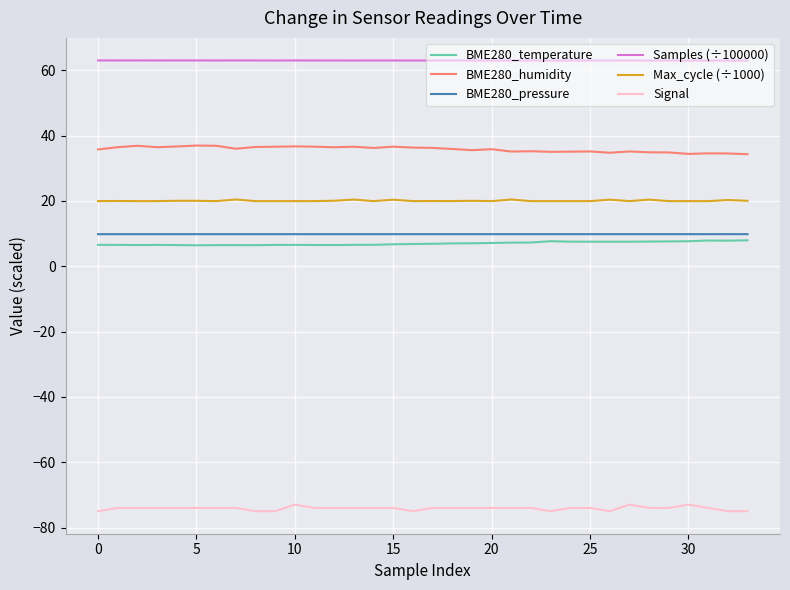

What is the maximum value for BME280_humidity?

36.9